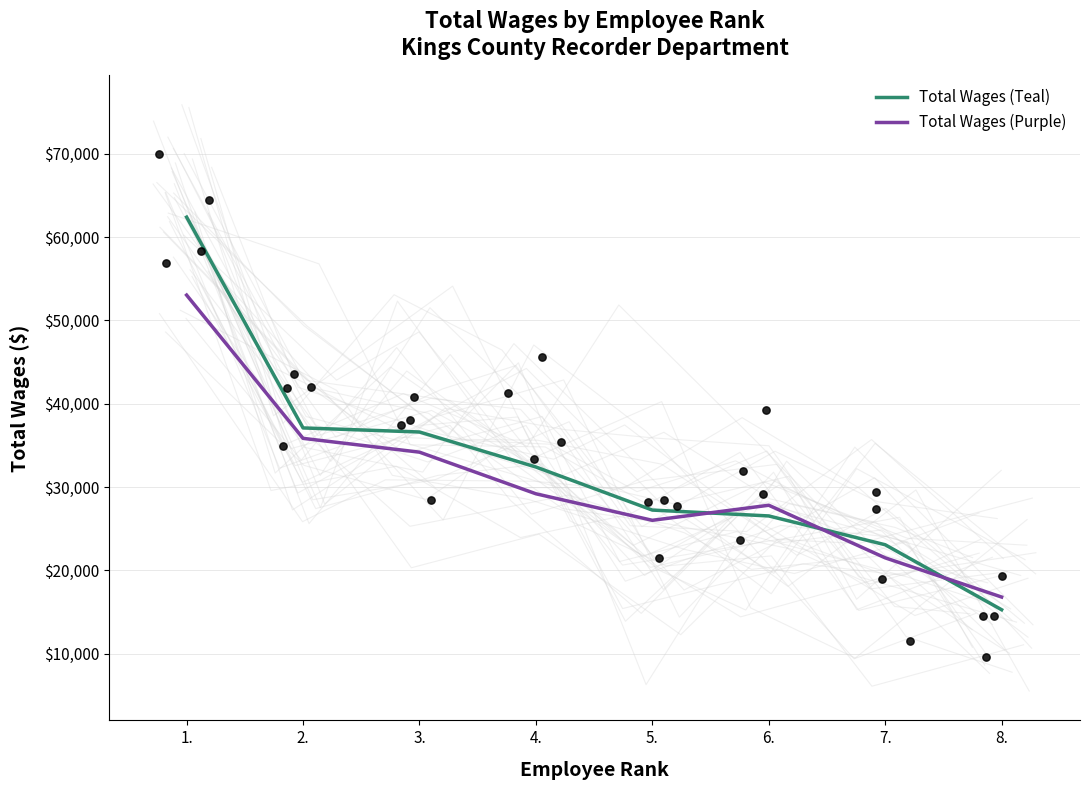

What are all the series names shown in the legend?

Total Wages (Teal), Total Wages (Purple)